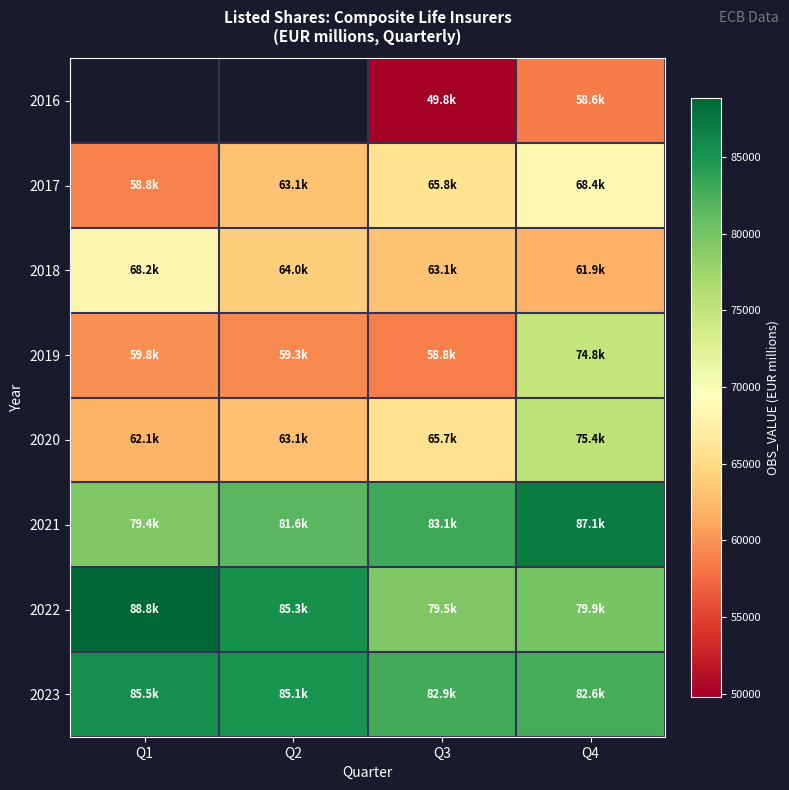

List the labels in order of 2023 value, smallest first.

Q4, Q3, Q2, Q1